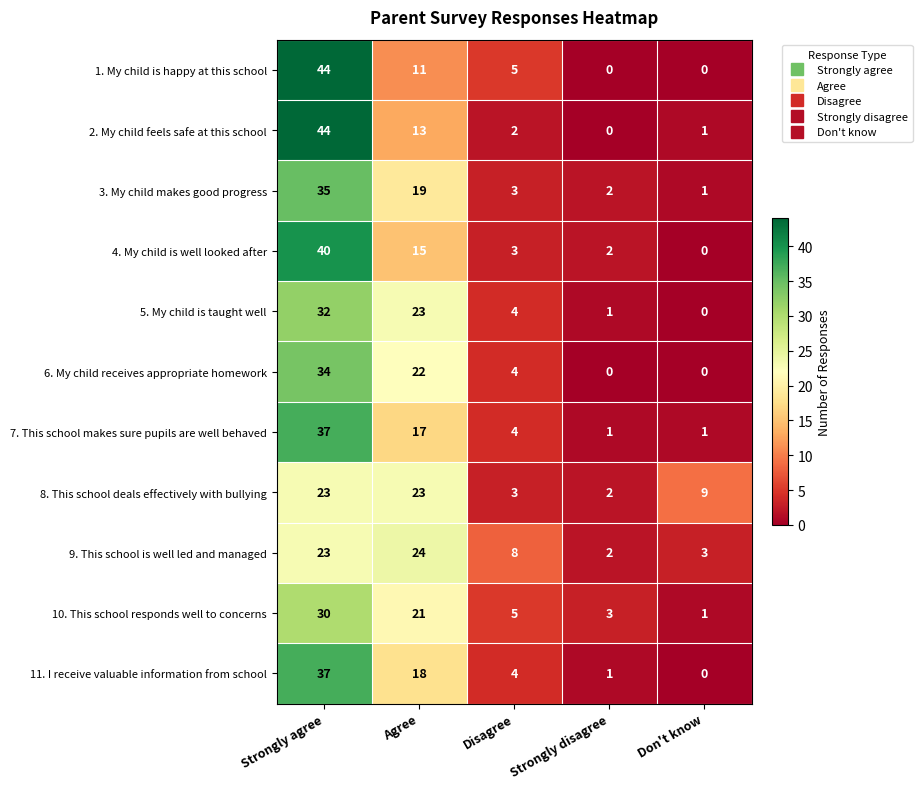

How many distinct data groups are displayed?

11